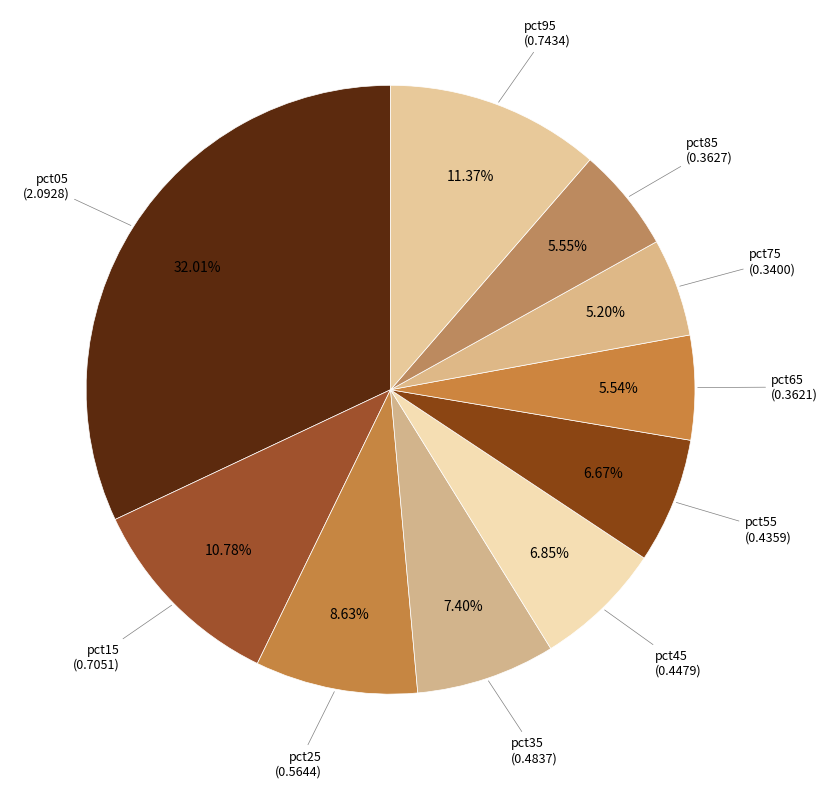

To the nearest percent, what is the combined percentage of pct25 and pct75?

14%